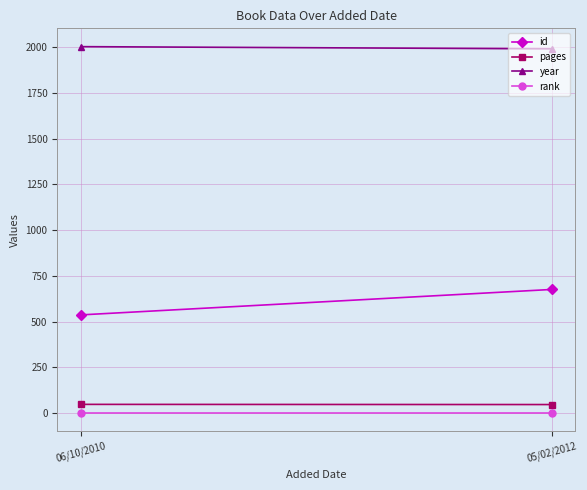

What is the sum of all id values?

1213